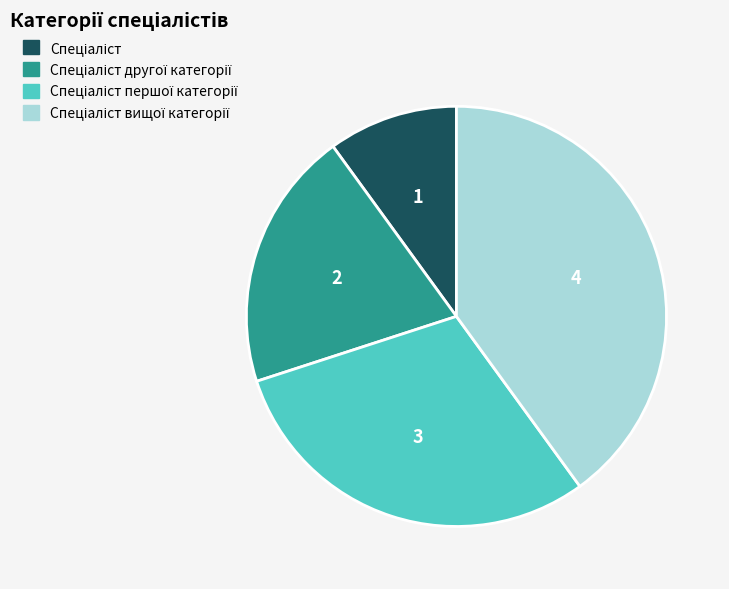

Is there any slice that represents more than half of the pie?

No